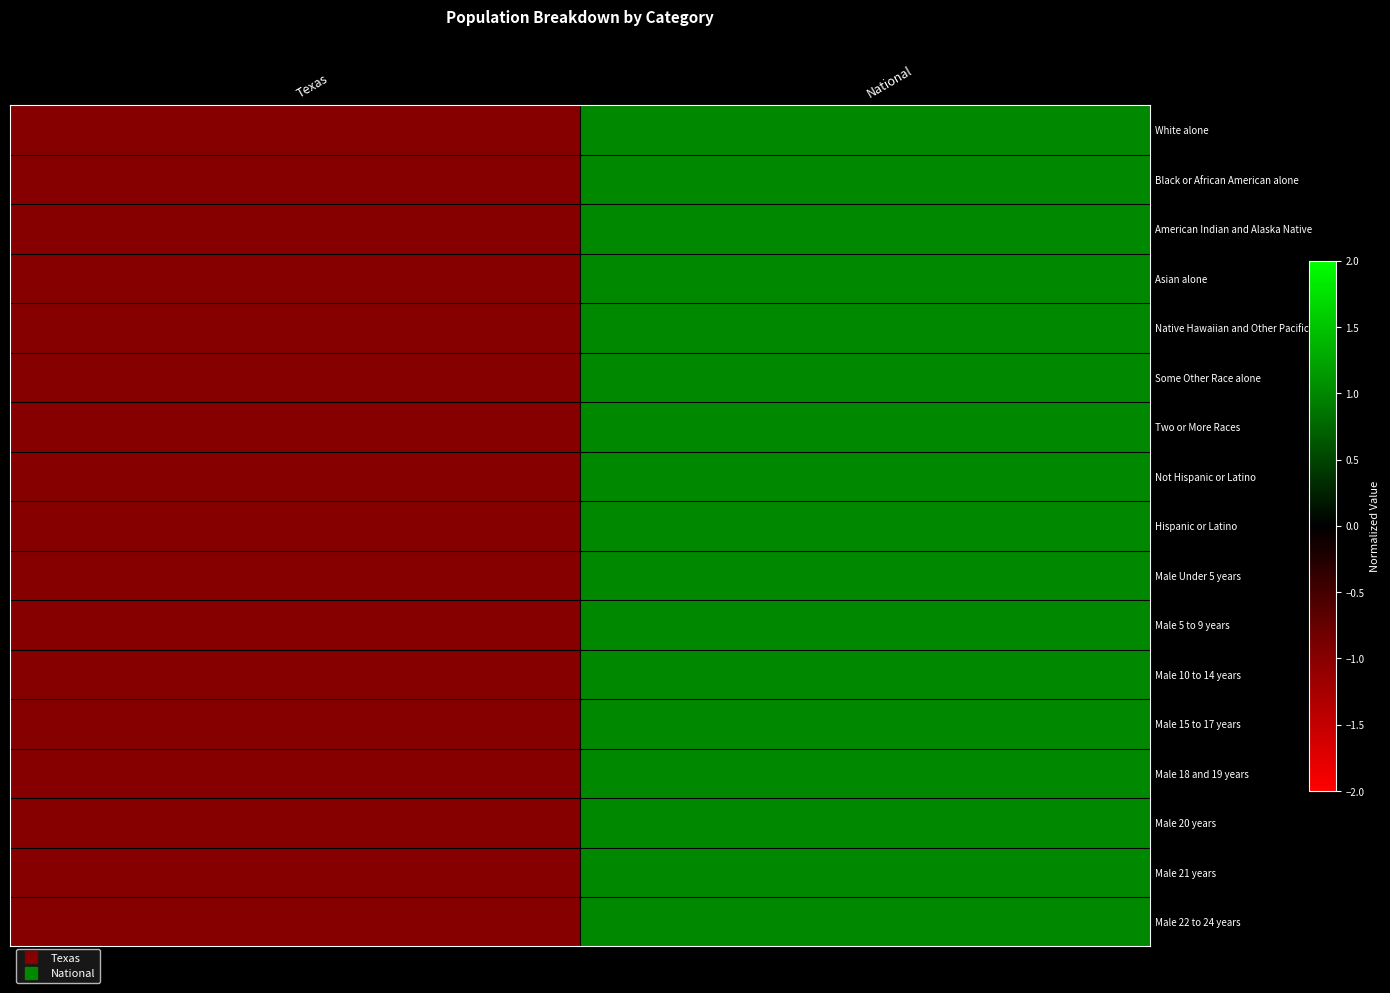

Reading left to right, extract all data points from this chart.

White alone: Texas=-1	National=1
Black or African American alone: Texas=-1	National=1
American Indian and Alaska Native: Texas=-1	National=1
Asian alone: Texas=-1	National=1
Native Hawaiian and Other Pacific: Texas=-1	National=1
Some Other Race alone: Texas=-1	National=1
Two or More Races: Texas=-1	National=1
Not Hispanic or Latino: Texas=-1	National=1
Hispanic or Latino: Texas=-1	National=1
Male Under 5 years: Texas=-1	National=1
Male 5 to 9 years: Texas=-1	National=1
Male 10 to 14 years: Texas=-1	National=1
Male 15 to 17 years: Texas=-1	National=1
Male 18 and 19 years: Texas=-1	National=1
Male 20 years: Texas=-1	National=1
Male 21 years: Texas=-1	National=1
Male 22 to 24 years: Texas=-1	National=1